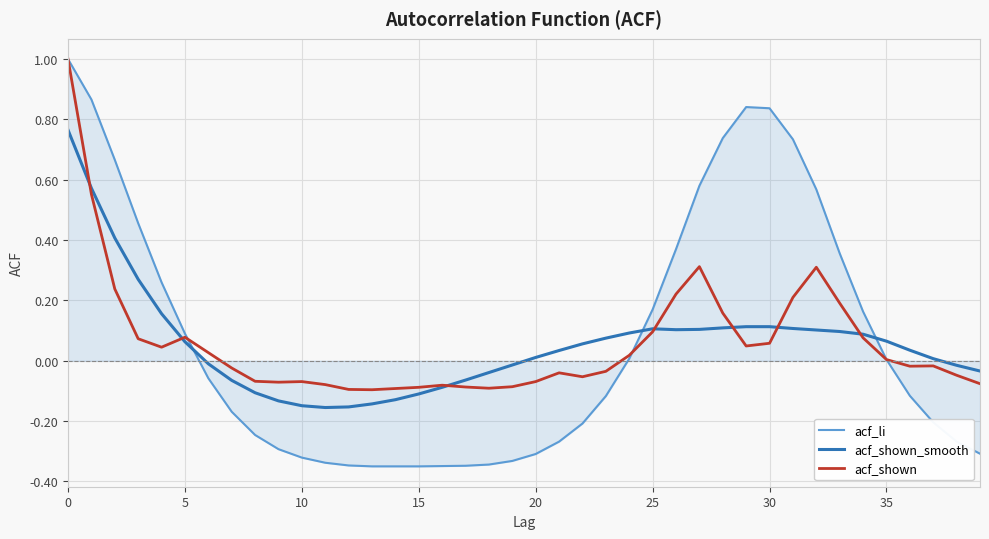

Which series has the largest range (max minus min)?

acf_li